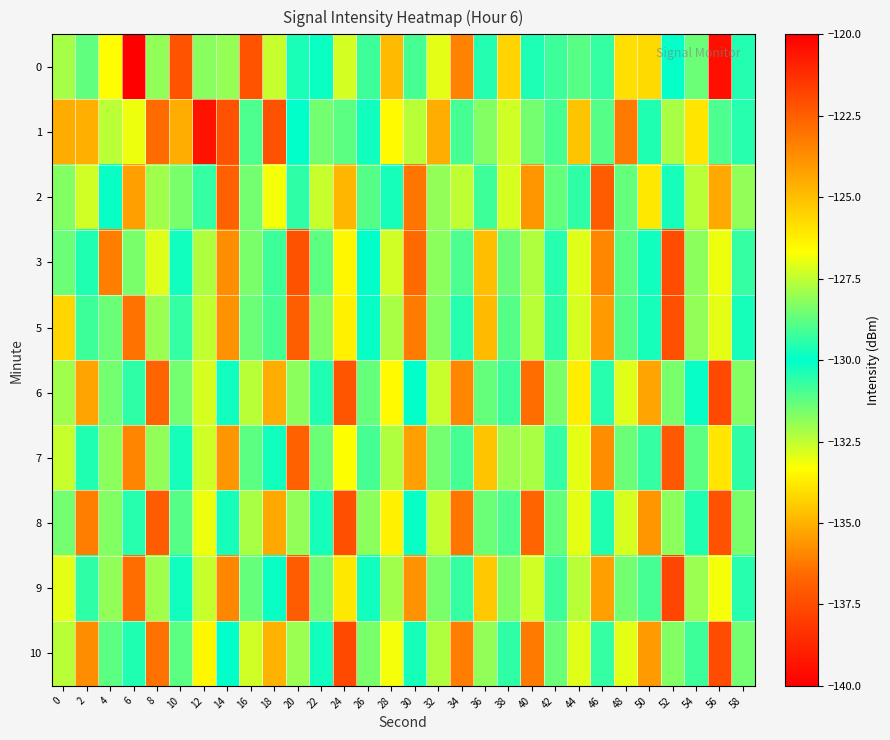

How many distinct data groups are displayed?

10